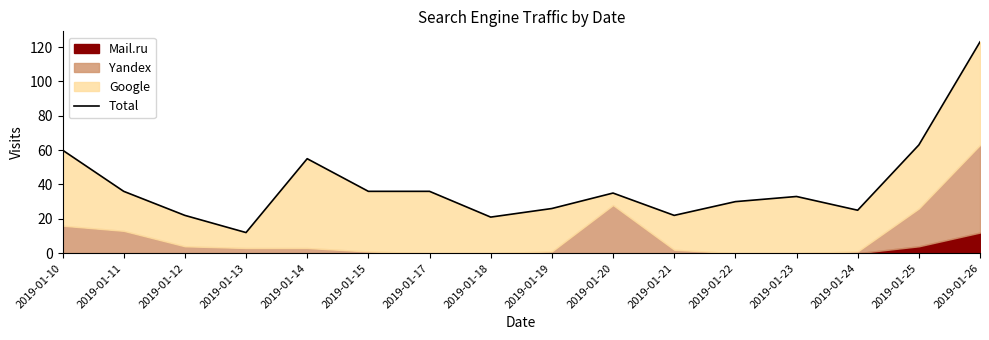

What is the average value?

40